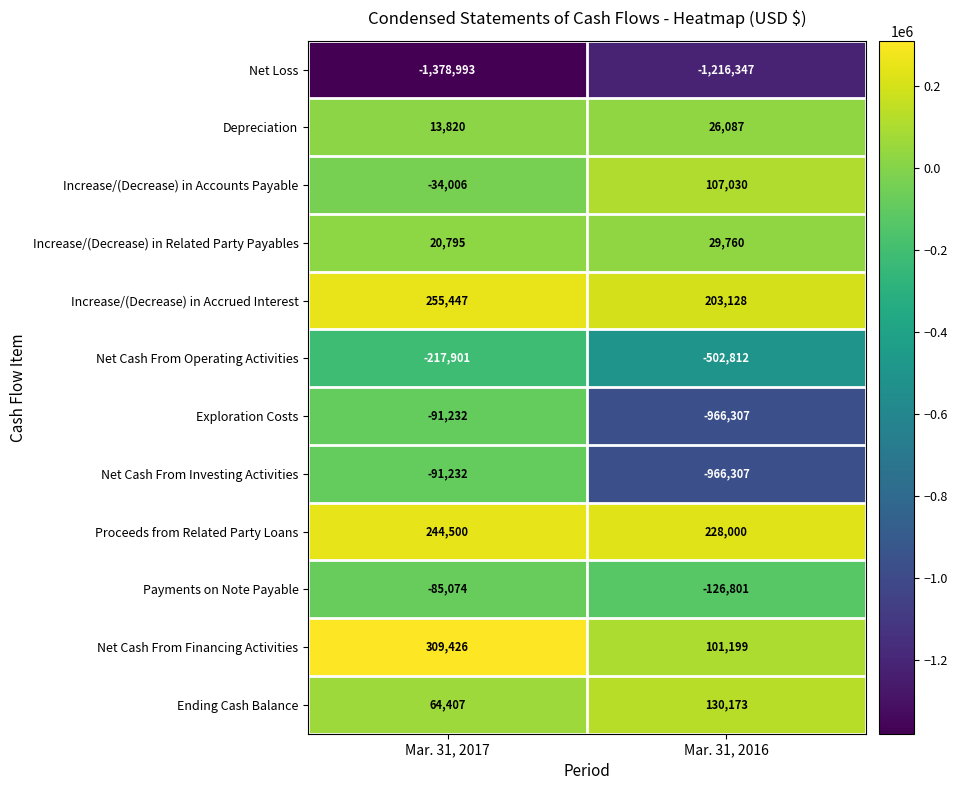

What is the difference between the Exploration Costs values at Mar. 31, 2017 and Mar. 31, 2016?

875075